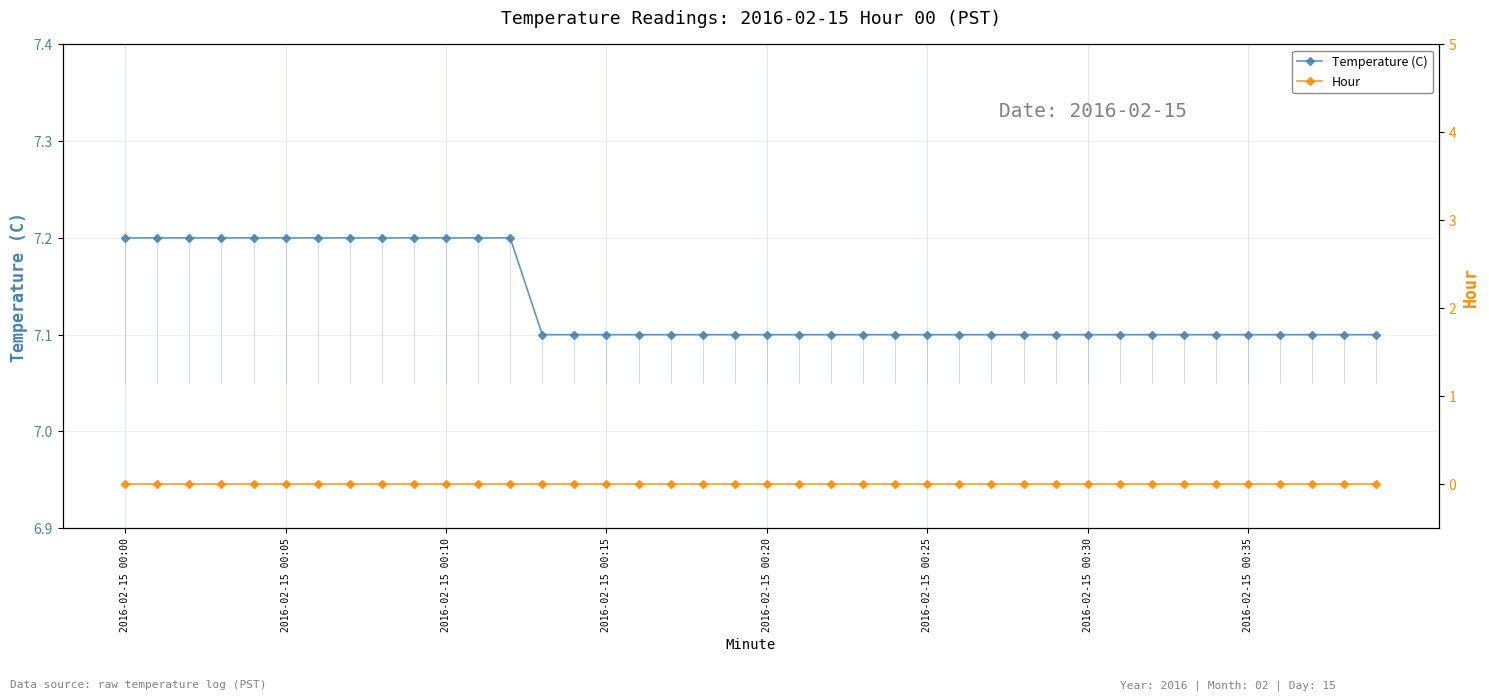

The Temperature (C) series shows 1.8 at 2016-02-15 00:35. True or false?

False